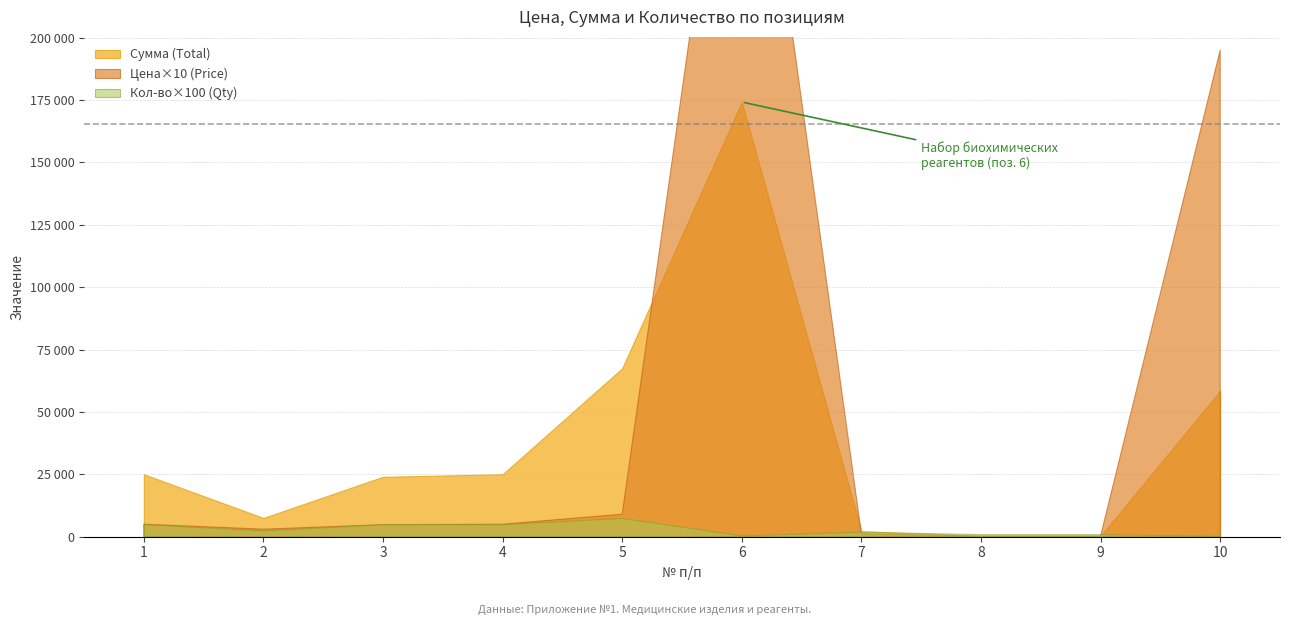

How many interior local peaks does the Цена (Price) series have?

1